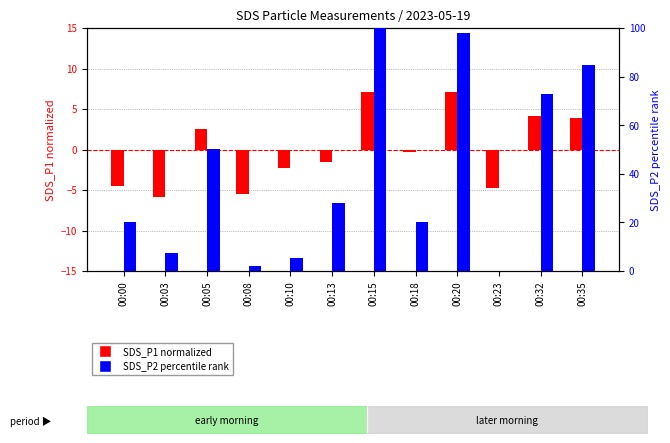

What is the value of the SDS_P1 (normalized) bar at the 5th from the left?

-2.3